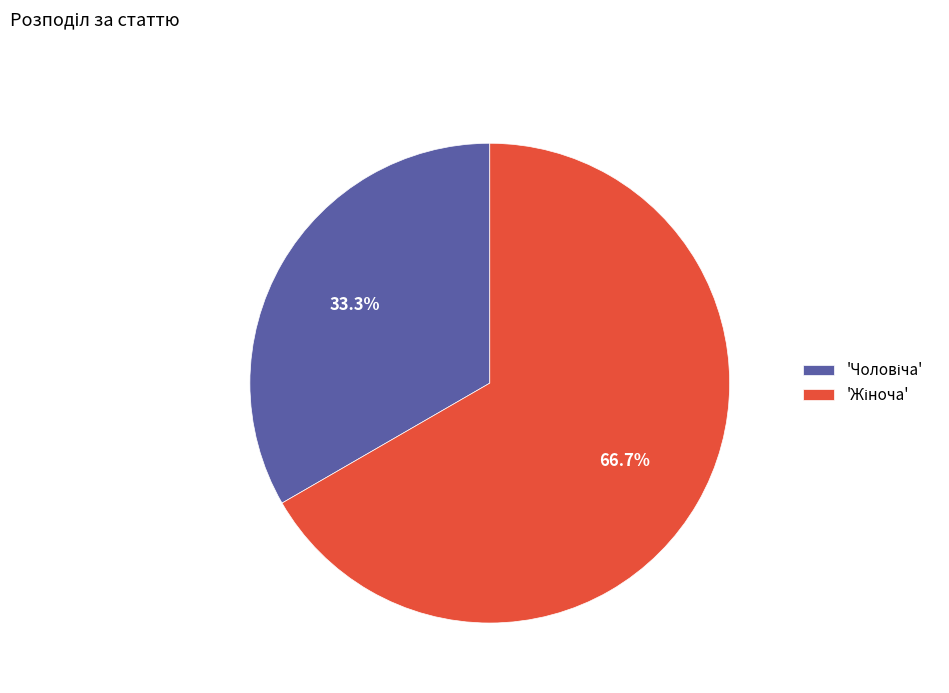

Is there any slice that represents more than half of the pie?

Yes